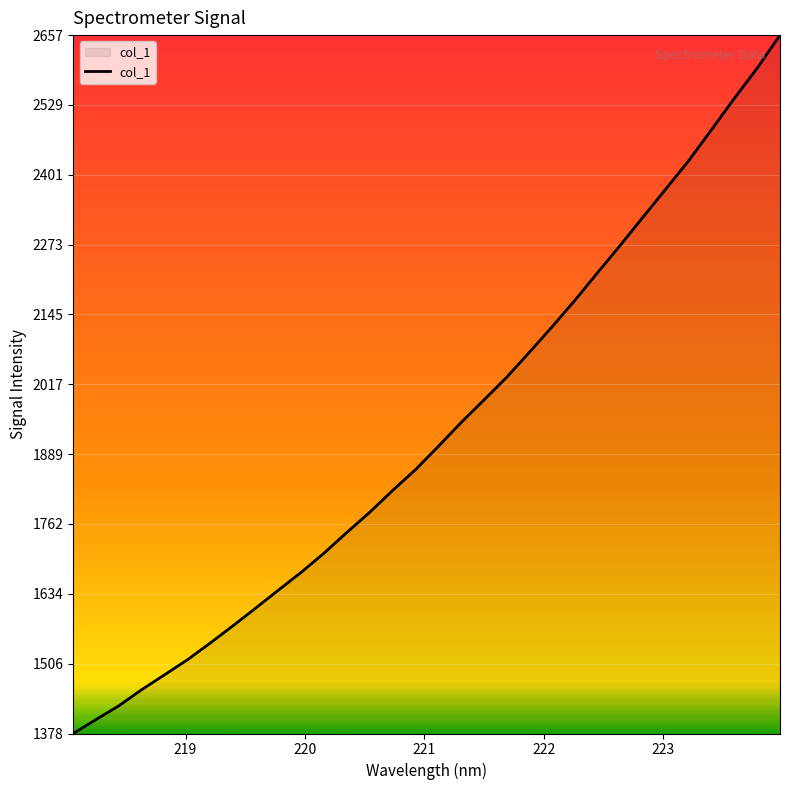

What is the maximum value shown in the chart?

2656.8